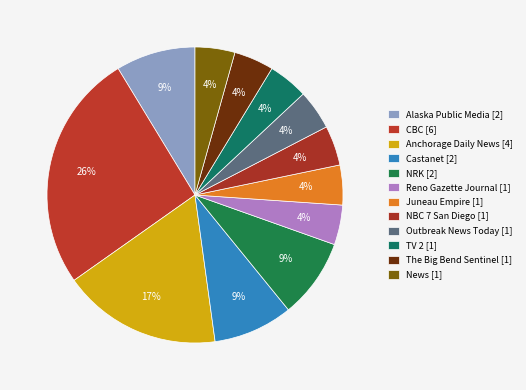

What percentage is the TV 2 slice, to the nearest percent?

4%